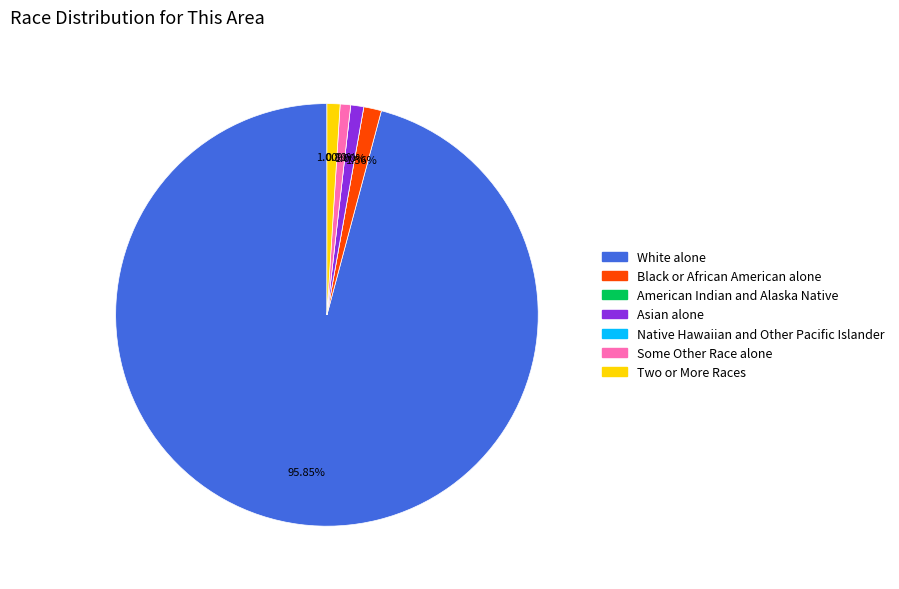

Is White alone the majority of the pie?

Yes